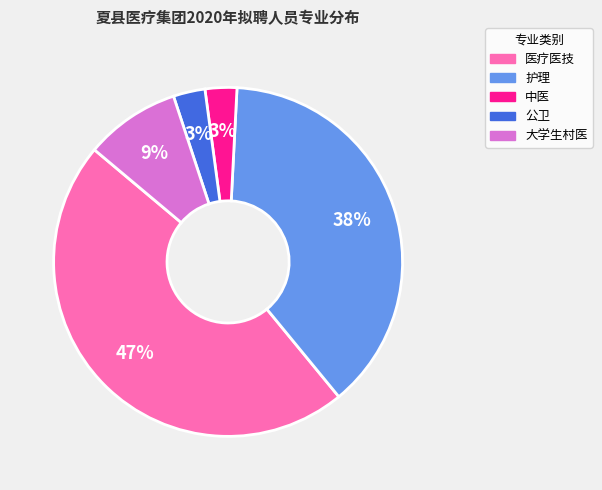

Does 公卫 account for over 50% of the chart?

No